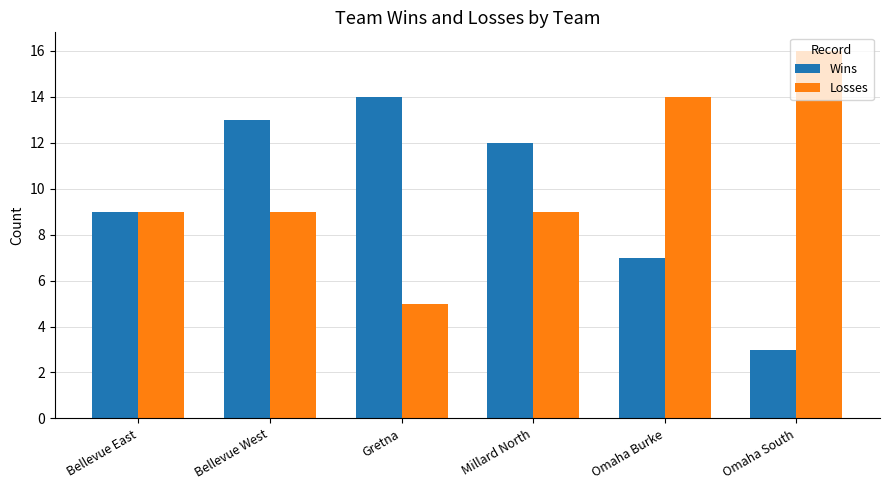

Between Bellevue East and Millard North, which series saw the biggest shift?

Wins